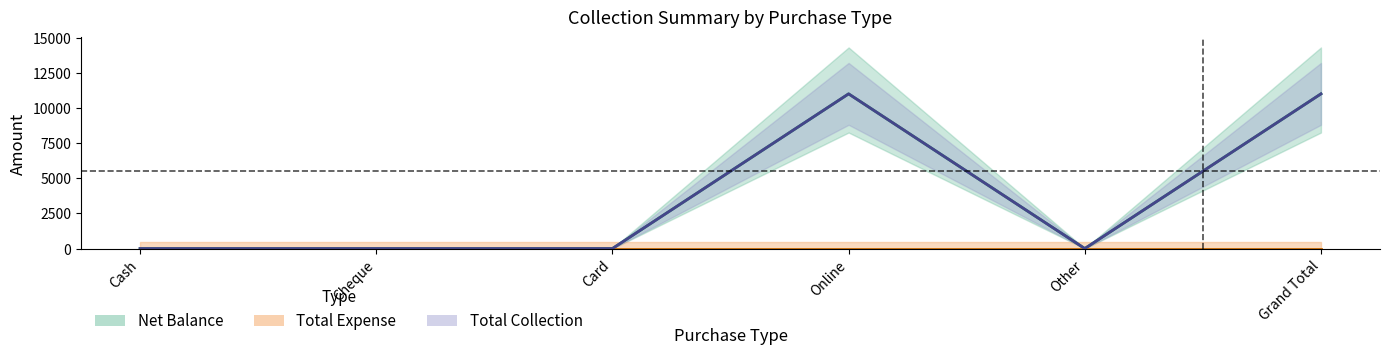

Is it true that the value at Cash is 4906?

False